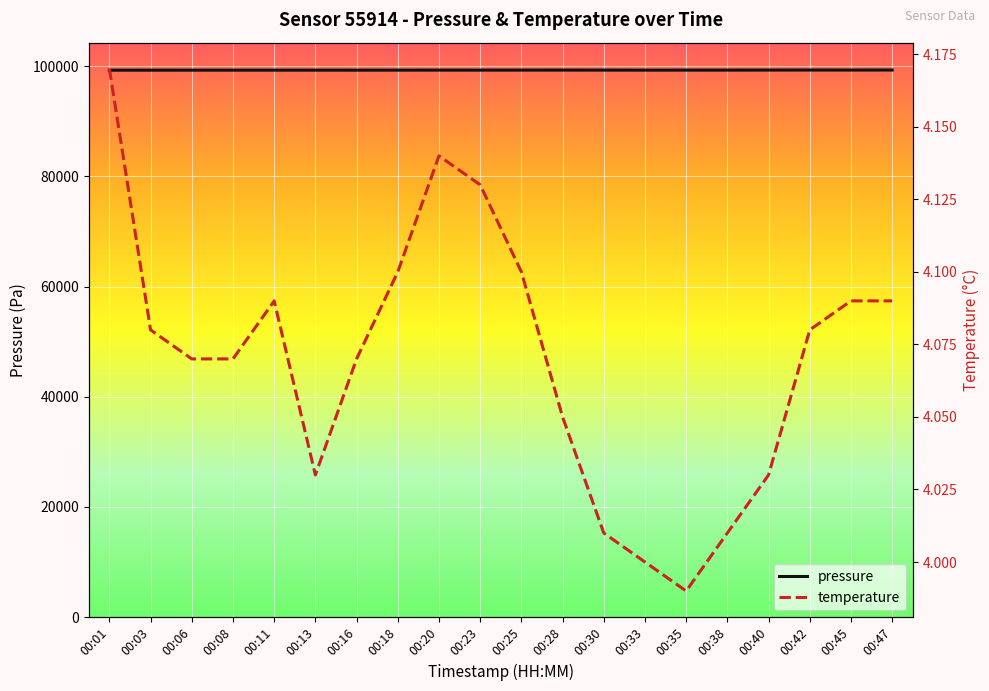

Reading left to right, extract all data points from this chart.

pressure: 99269.4	99274.8	99276.6	99276.6	99277.2	99277.9	99275.8	99278.9	99284.6	99281.2	99286.8	99288.2	99286.9	99278.2	99283.6	99285.1	99292.8	99299.2	99294.8	99302.6
temperature: 4.2	4.1	4.1	4.1	4.1	4.0	4.1	4.1	4.1	4.1	4.1	4.0	4.0	4.0	4.0	4.0	4.0	4.1	4.1	4.1